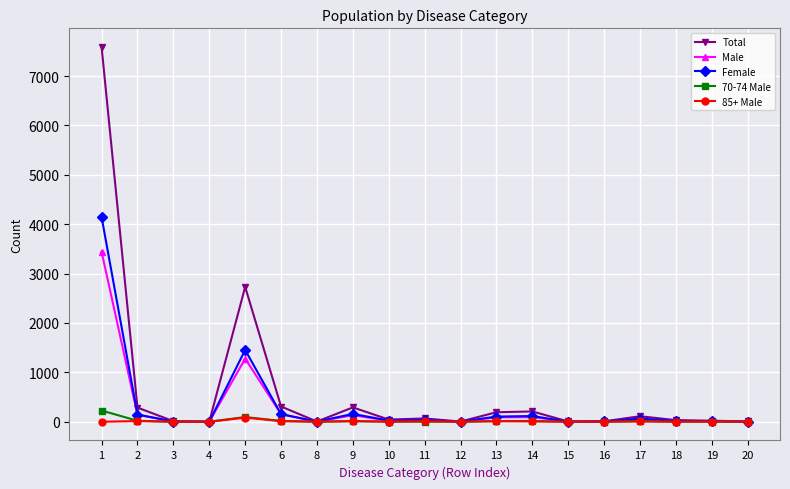

What is the average value of the Total series?

627